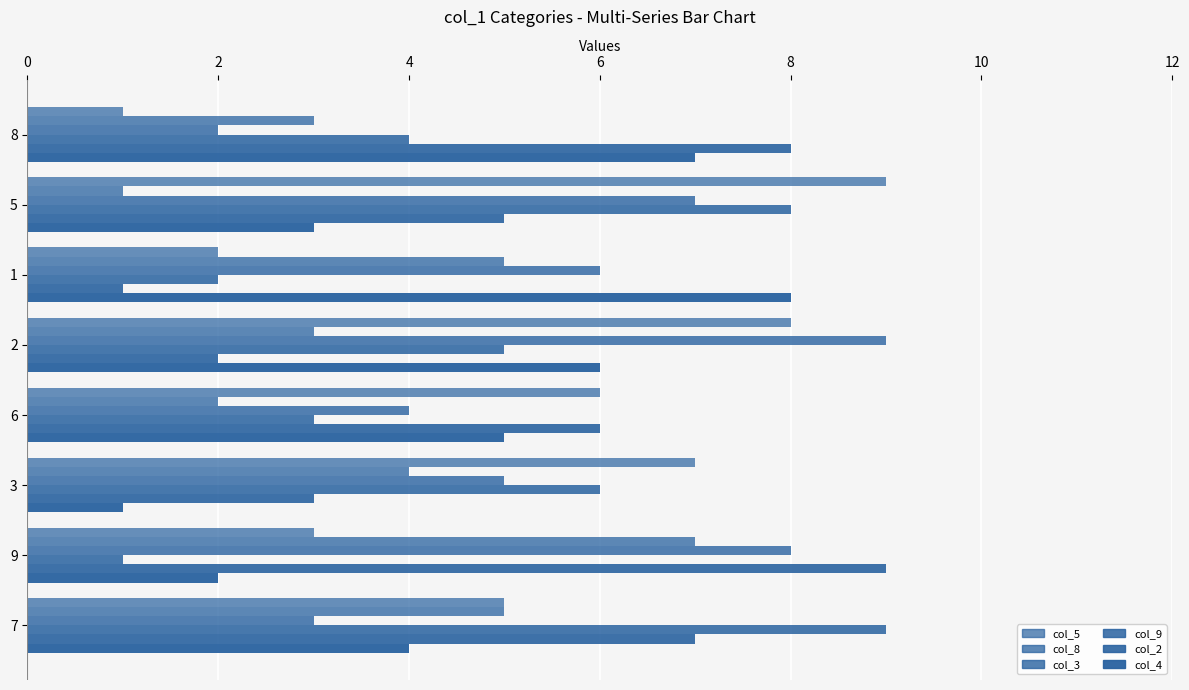

How many data points does each series have?

8